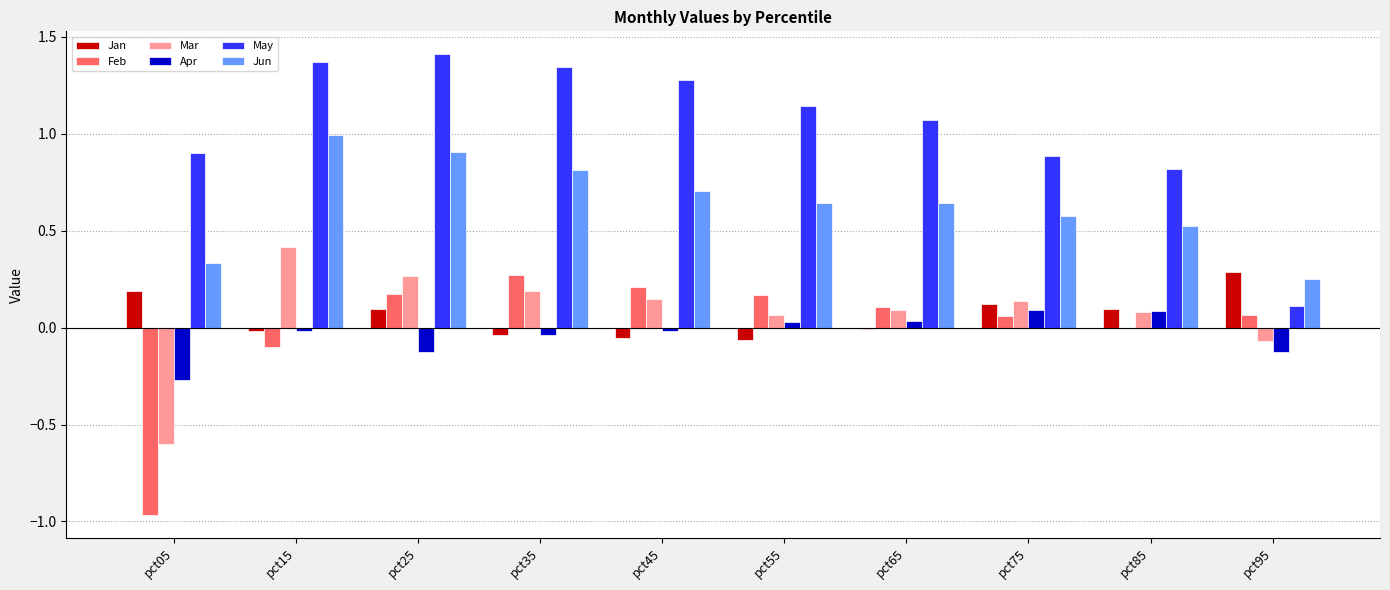

Which series has the largest range (max minus min)?

May